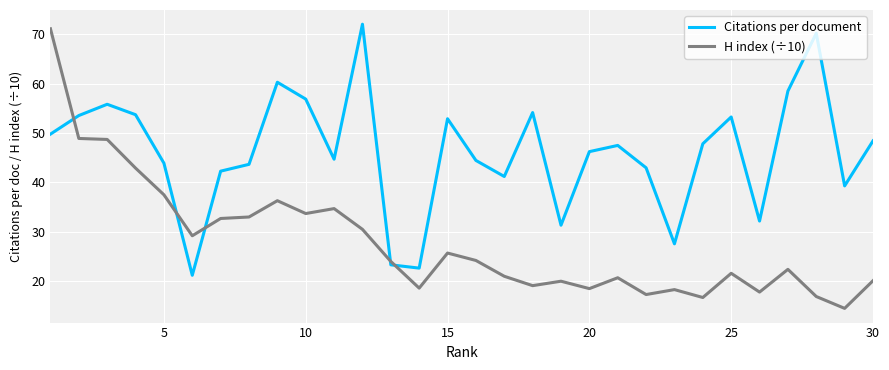

Which series has the largest total across all categories?

Citations per document